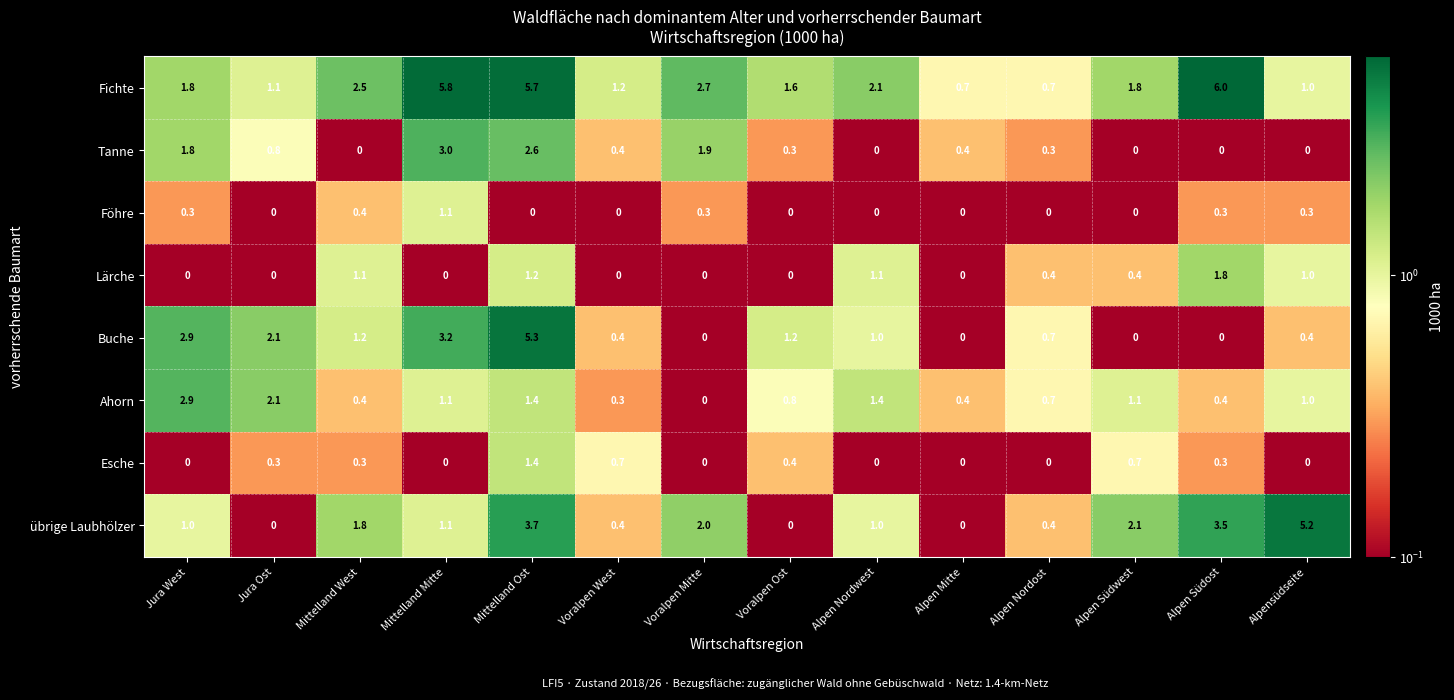

Count the number of categories in the chart.

14